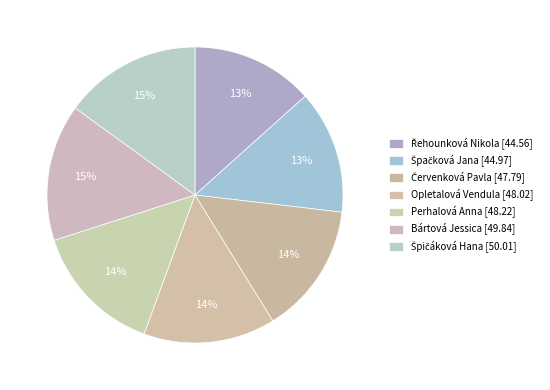

Which has a higher value, Bártová Jessica [49.84] or Řehounková Nikola [44.56]?

Bártová Jessica [49.84]